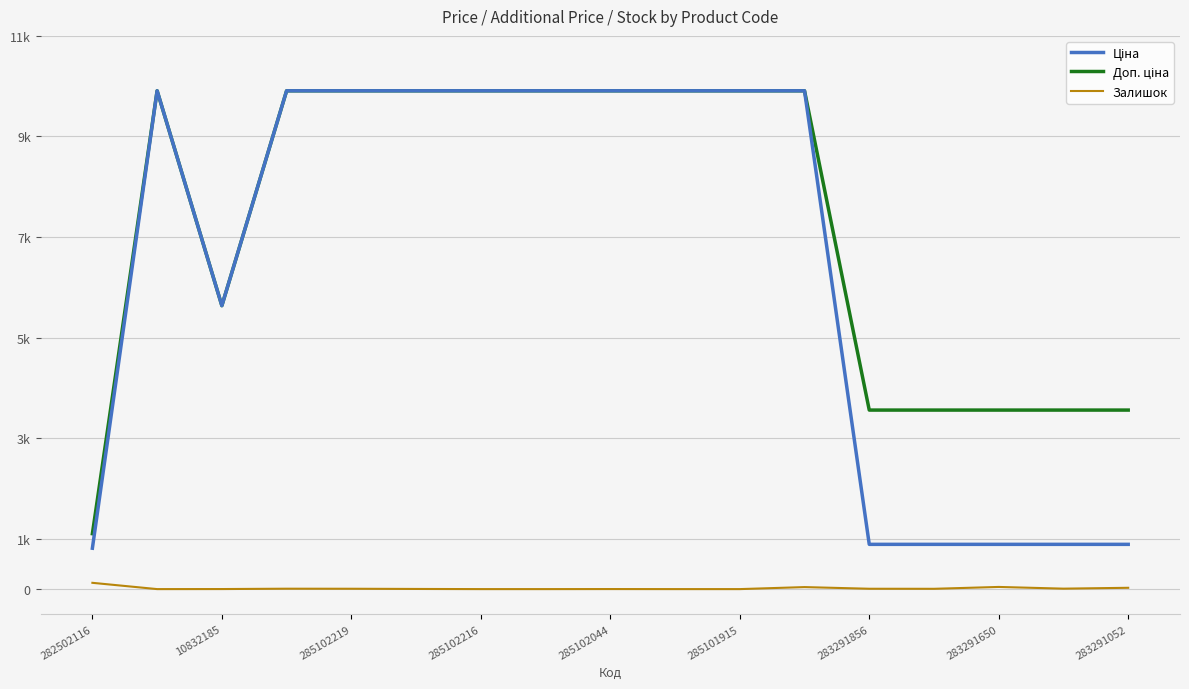

Does the chart display data point markers on the line(s)?

No